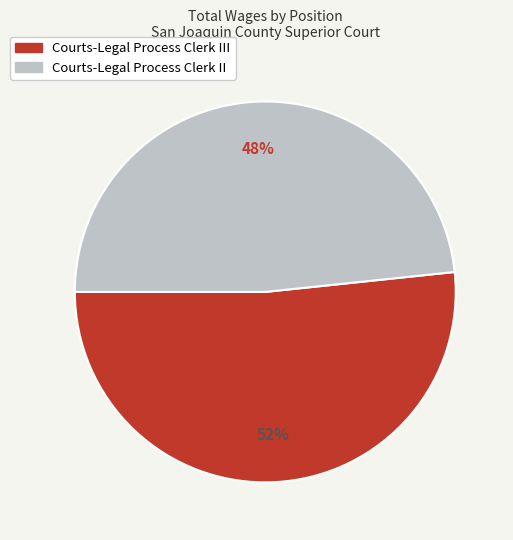

Does any single category account for the majority?

Yes